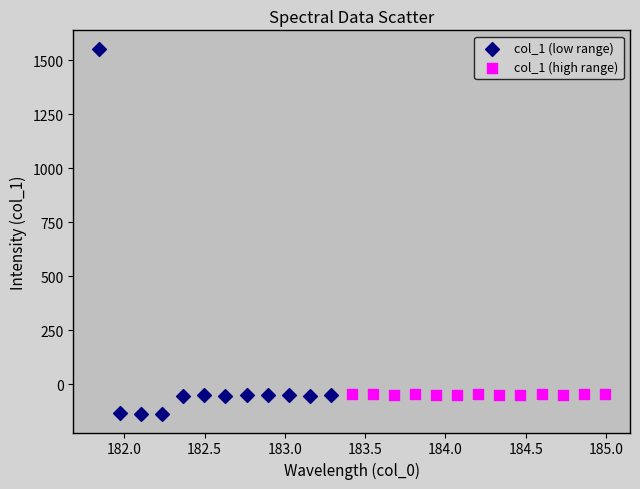

Which series reaches the maximum Y coordinate?

col_1 (low range)